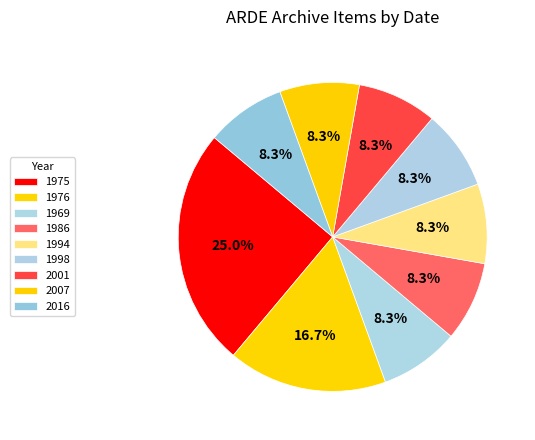

Combined, do 1986 and 2007 account for over 50%?

No